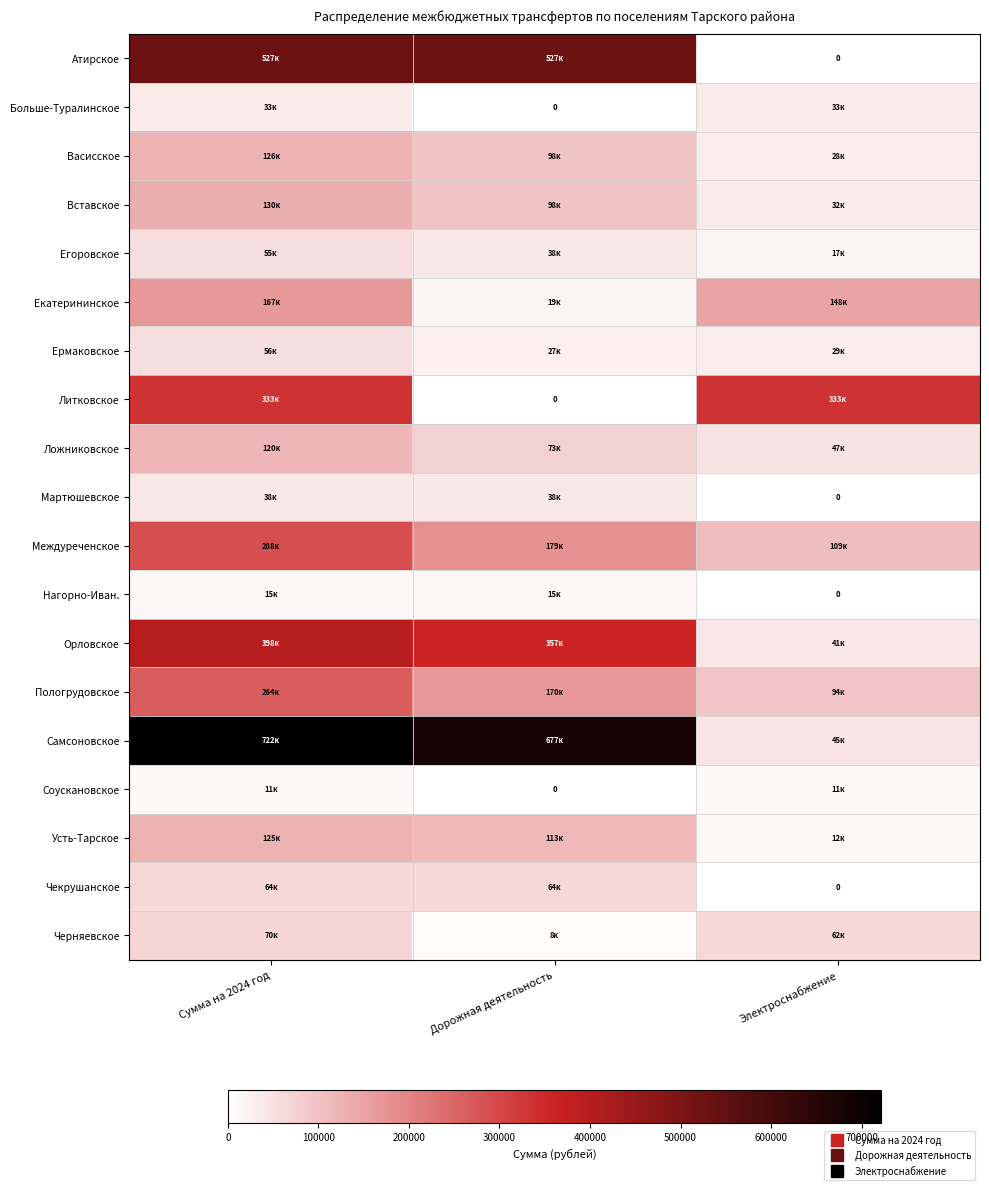

What is the difference between the maximum and minimum values in the Усть-Тарское series?

112846.4